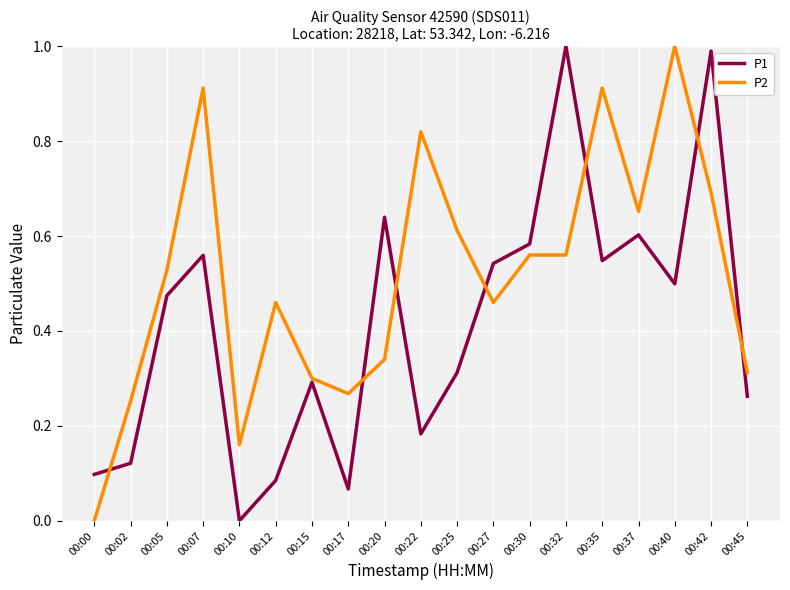

Is it true that P1 equals 1.0 at 00:42?

True